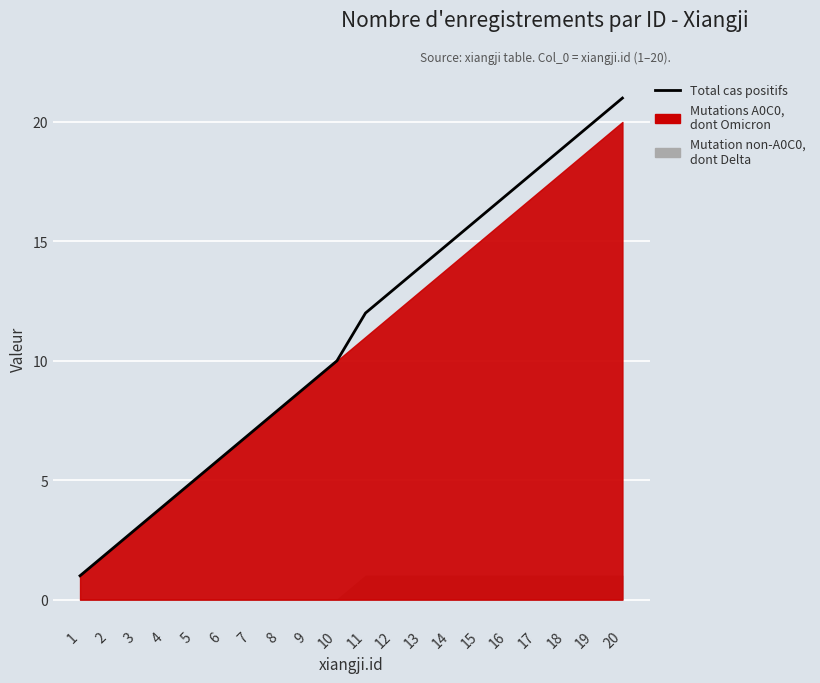

What is the approximate value at 9, to the nearest 10?

10